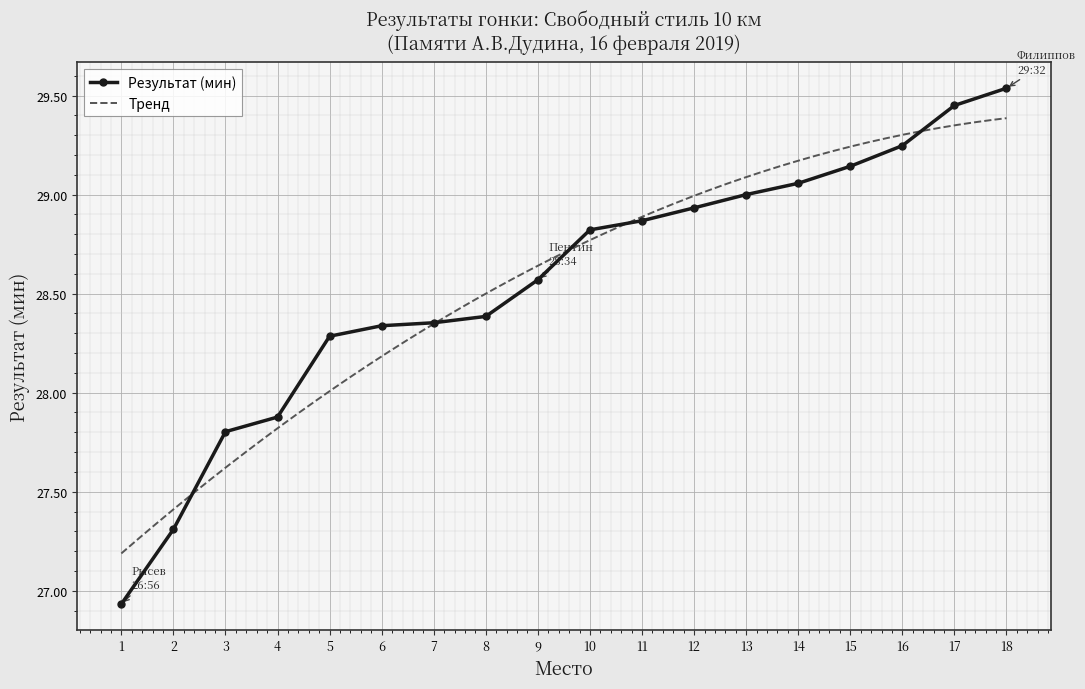

Rank the categories by value from highest to lowest.

18, 17, 16, 15, 14, 13, 12, 11, 10, 9, 8, 7, 6, 5, 4, 3, 2, 1